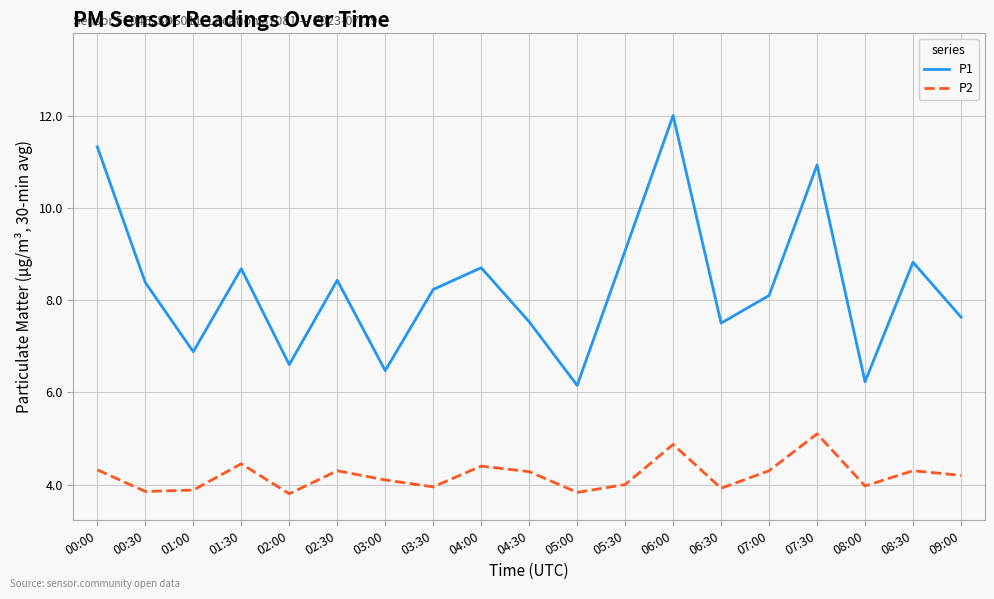

What position from the left is 00:00?

1